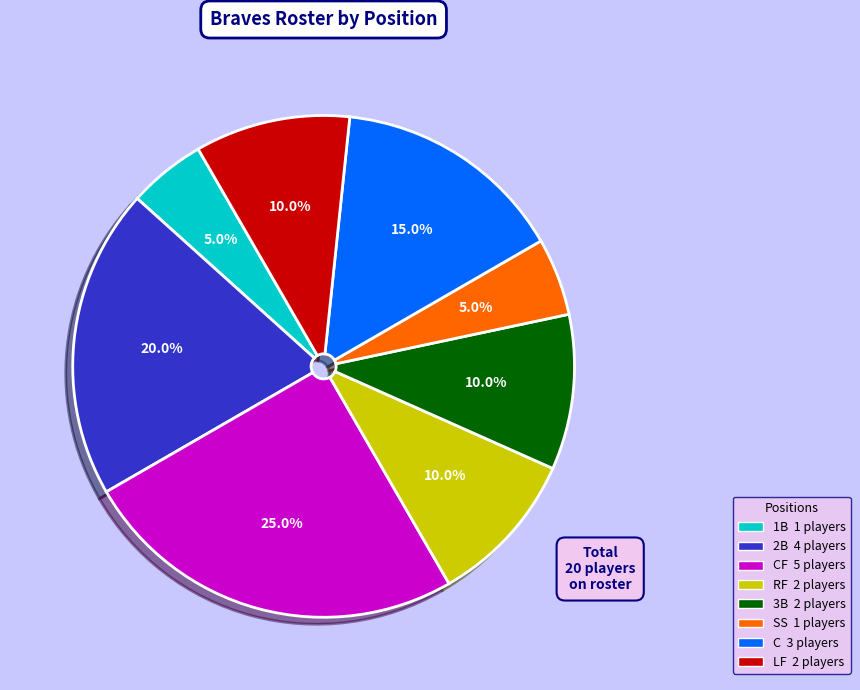

Is there any slice that represents more than half of the pie?

No